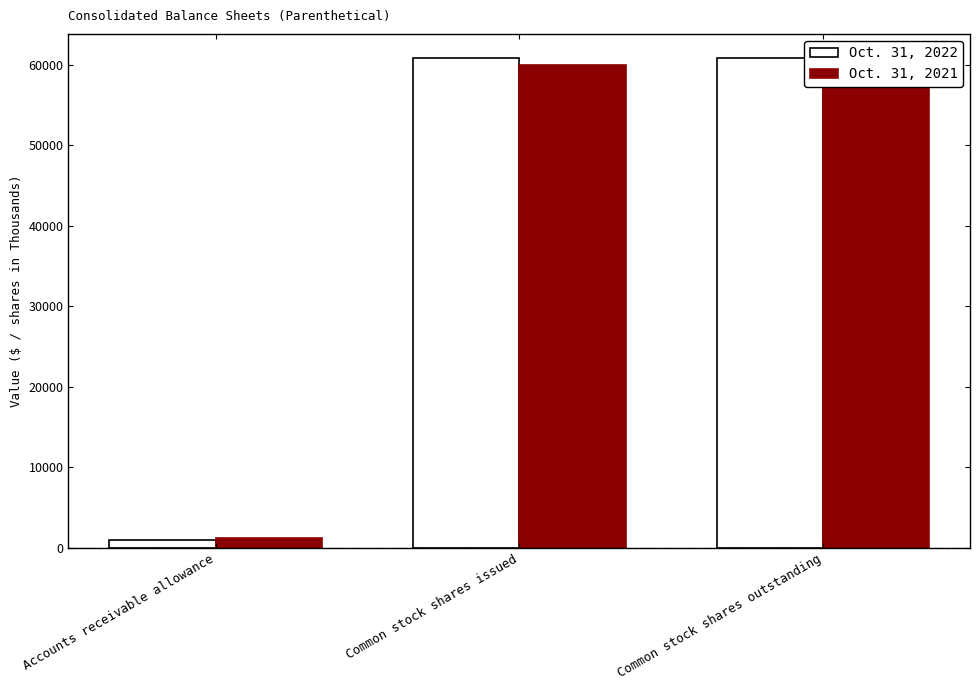

How many bars are there in total?

6